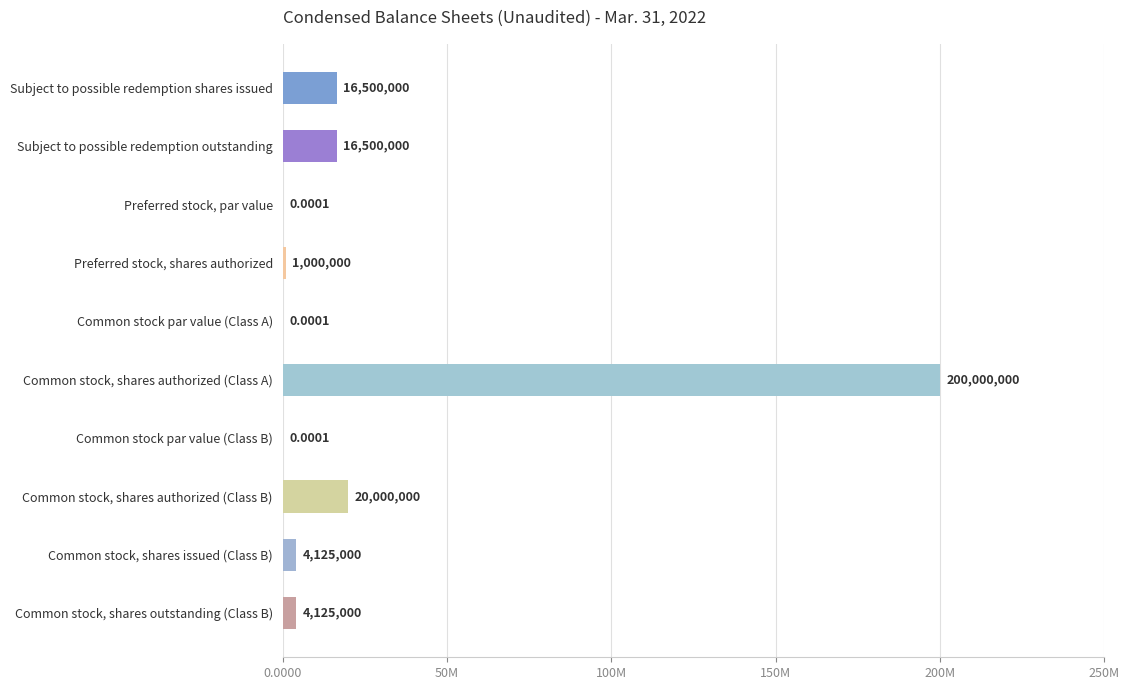

Are the bars horizontal?

Yes